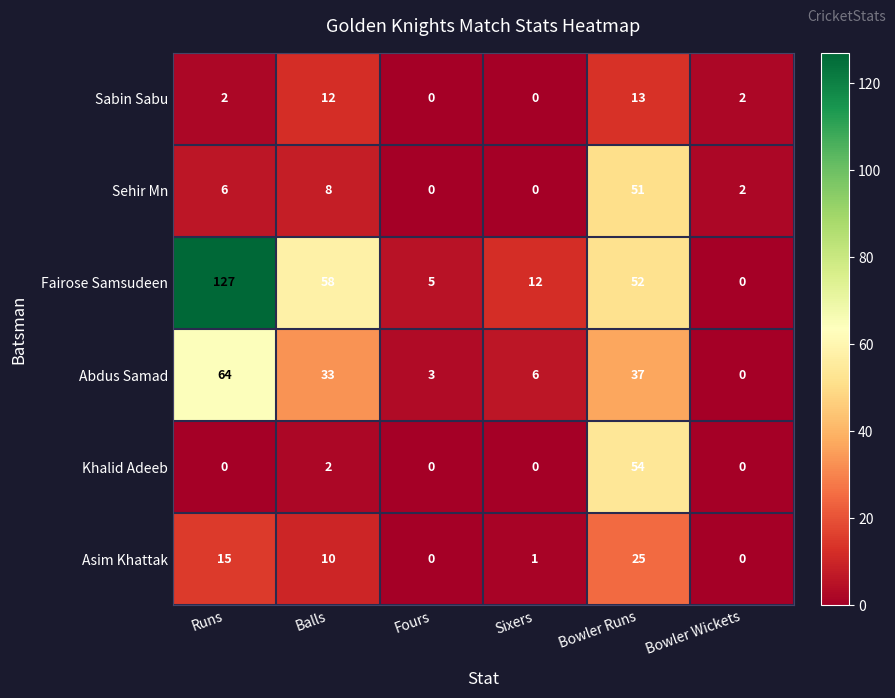

Which label corresponds to the largest value in the chart?

Runs